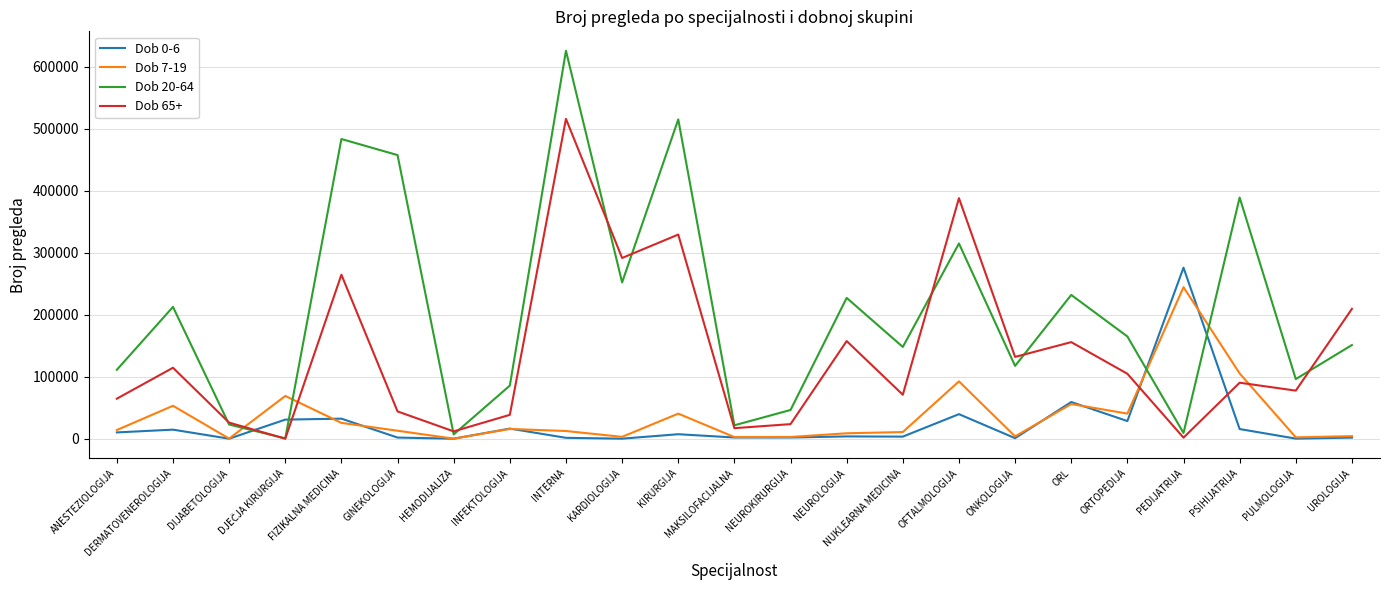

Rank the series by their maximum value, from highest to lowest.

Dob 20-64, Dob 65+, Dob 0-6, Dob 7-19